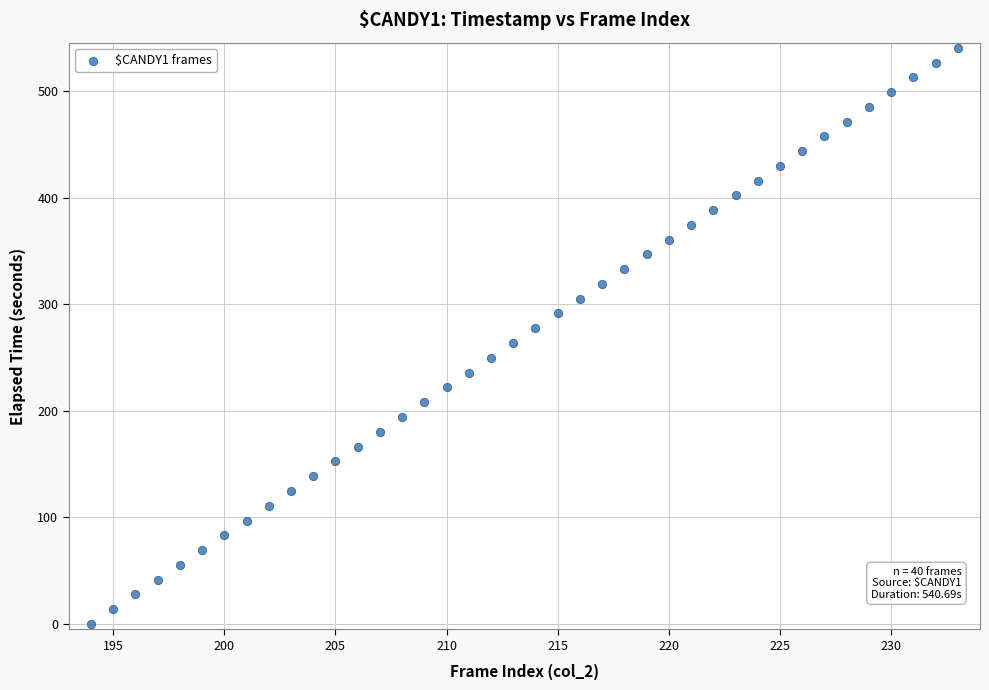

What is the range of X values (max minus min)?

39.0